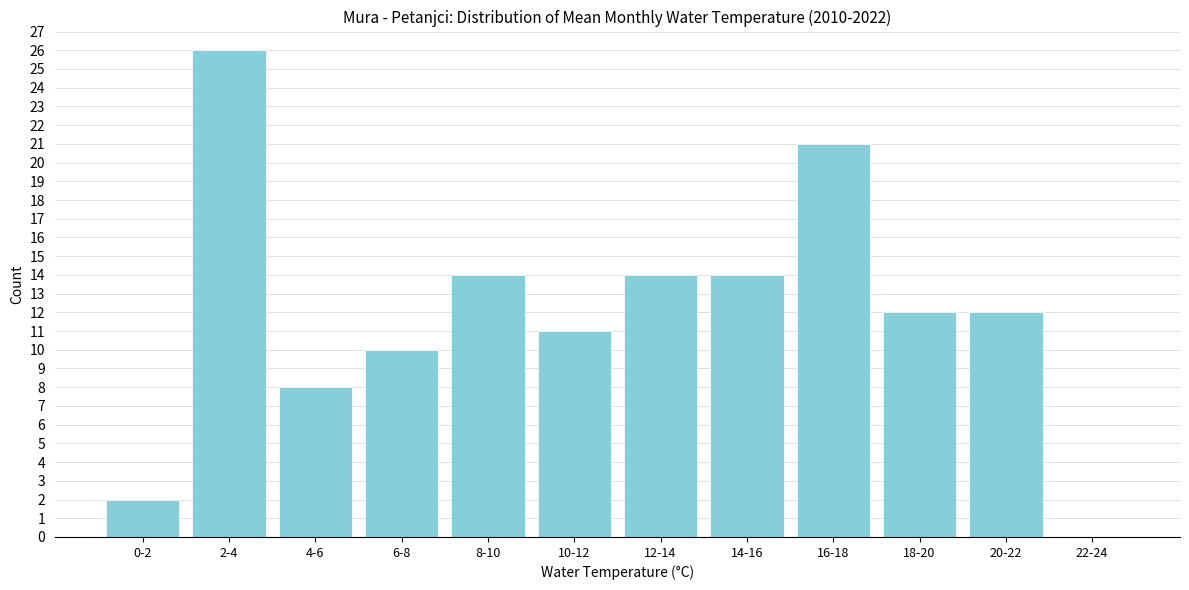

Reading left to right, what are all the values shown in this chart?

0-2=2	2-4=26	4-6=8	6-8=10	8-10=14	10-12=11	12-14=14	14-16=14	16-18=21	18-20=12	20-22=12	22-24=0